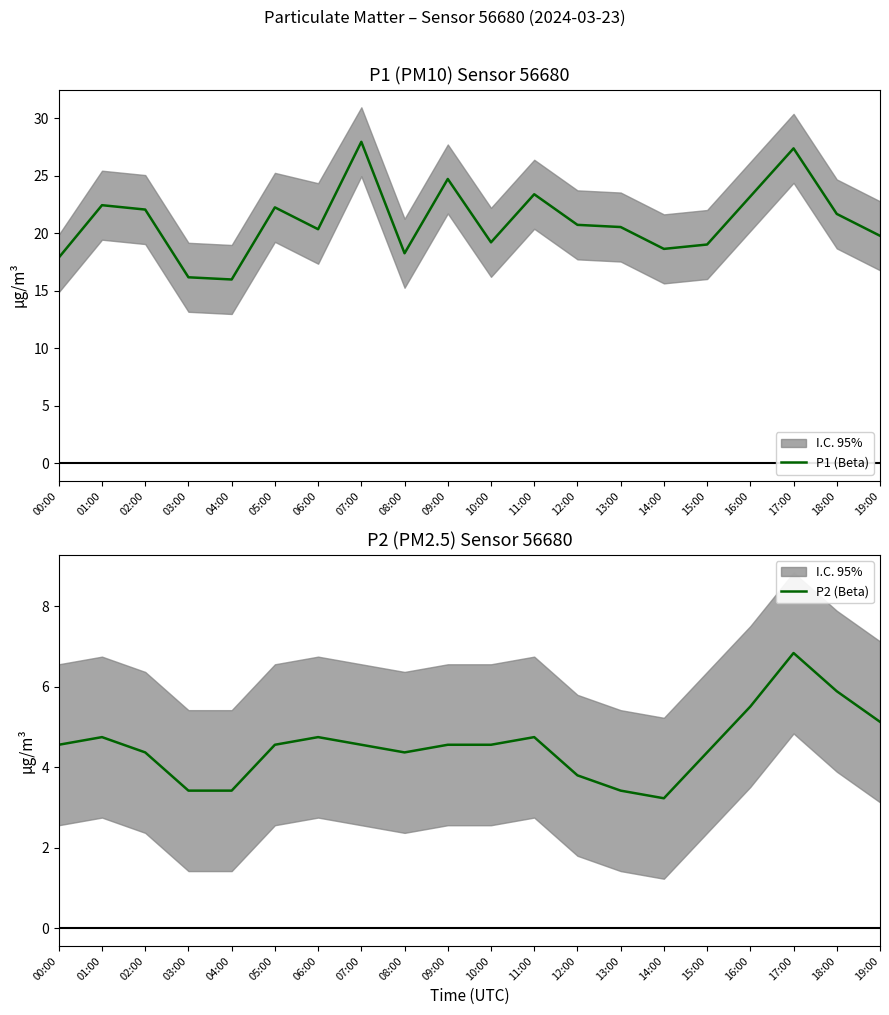

What is the sum of the P1 (Beta) values at 02:00 and 11:00?

45.4